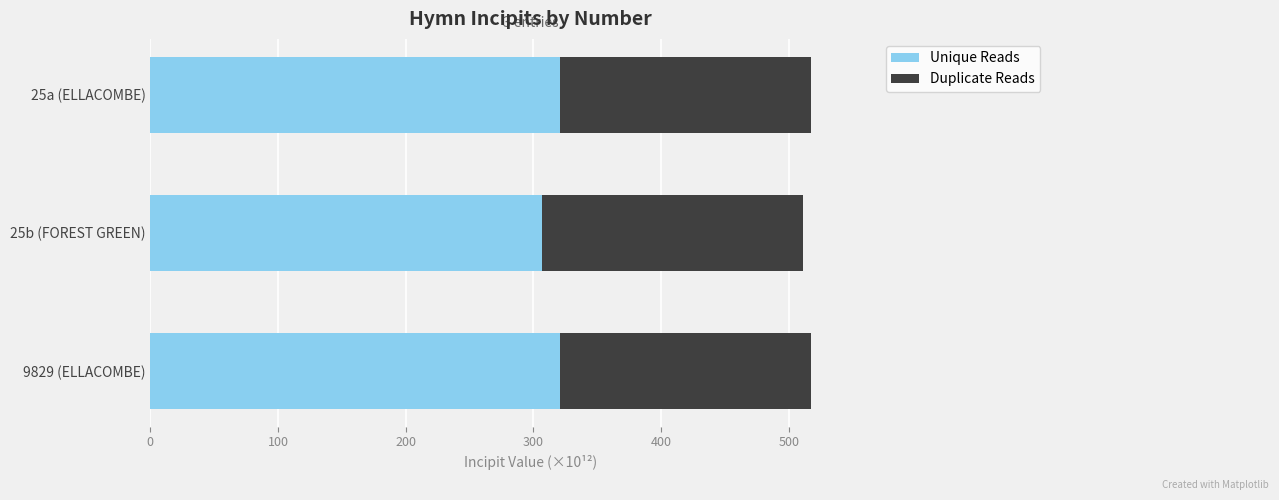

What is the sum of the Unique Reads values at 25b (FOREST GREEN) and 9829 (ELLACOMBE)?

627.6